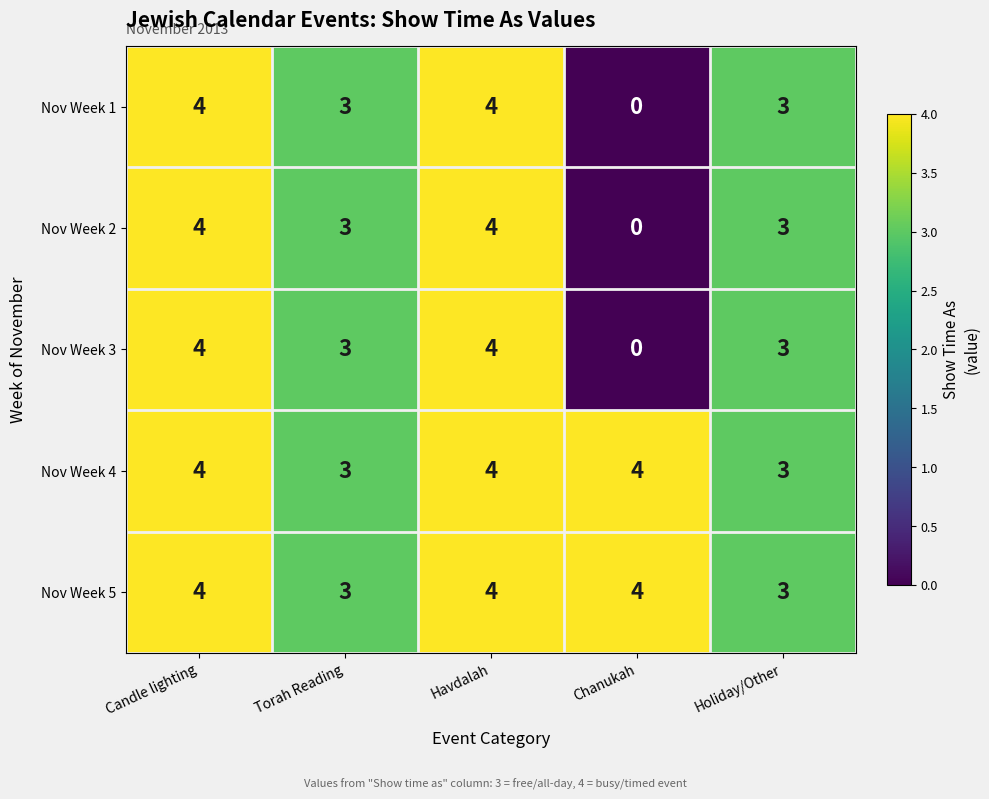

At how many categories does at least one series exceed 1?

5